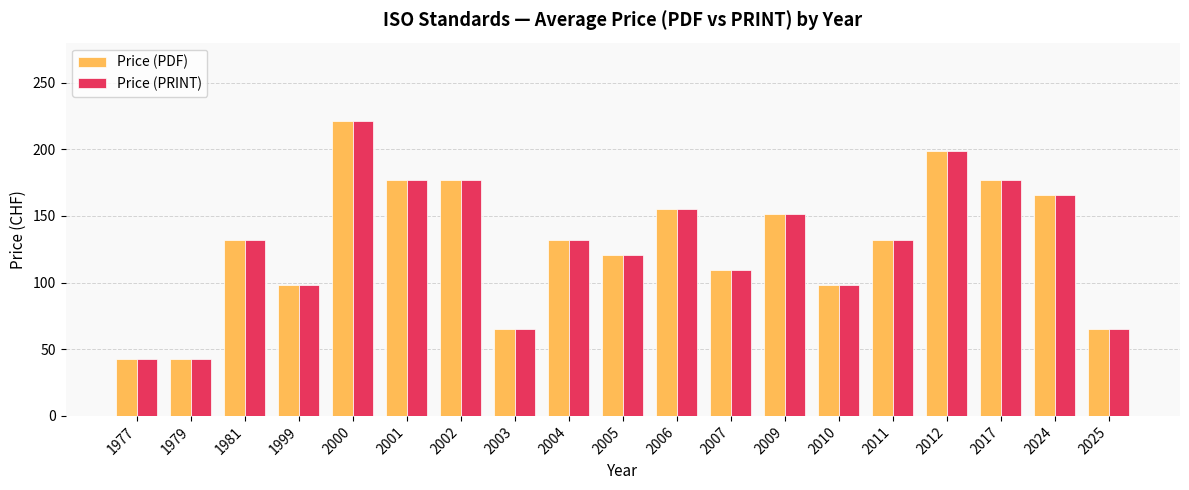

What is the smallest value displayed?

43.0